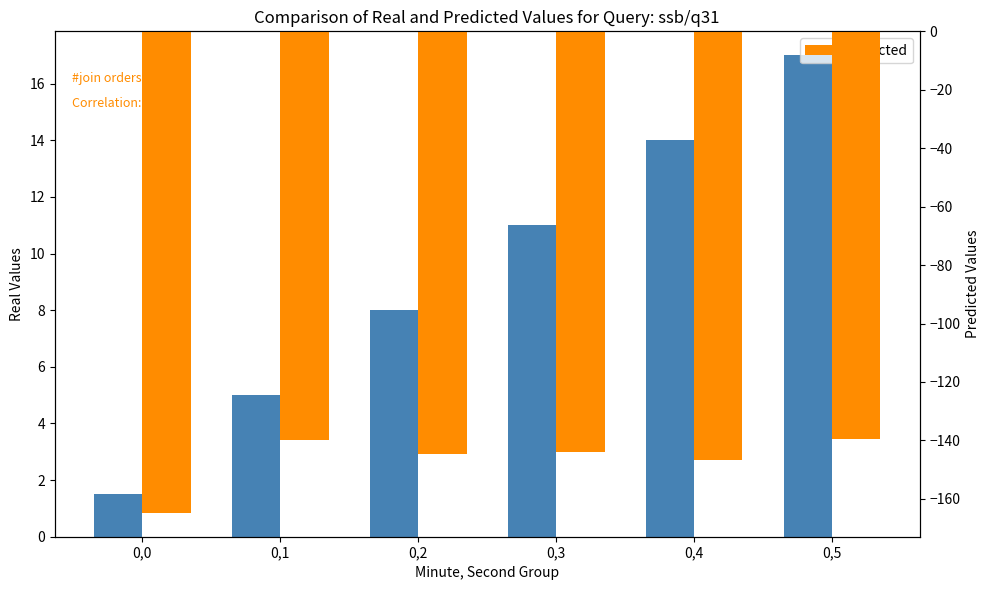

Is it true that Real Values equals 2.9 at 0,3?

False